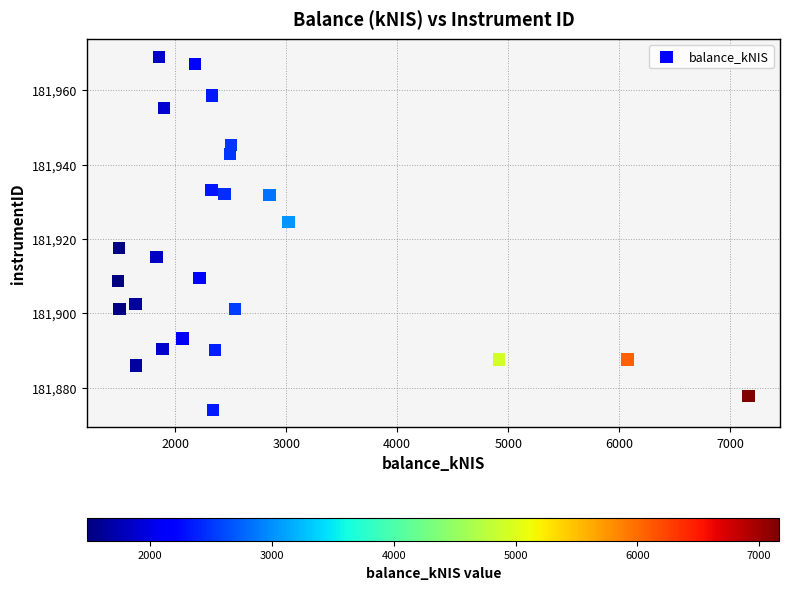

What is the range of Y values (max minus min)?

94.9